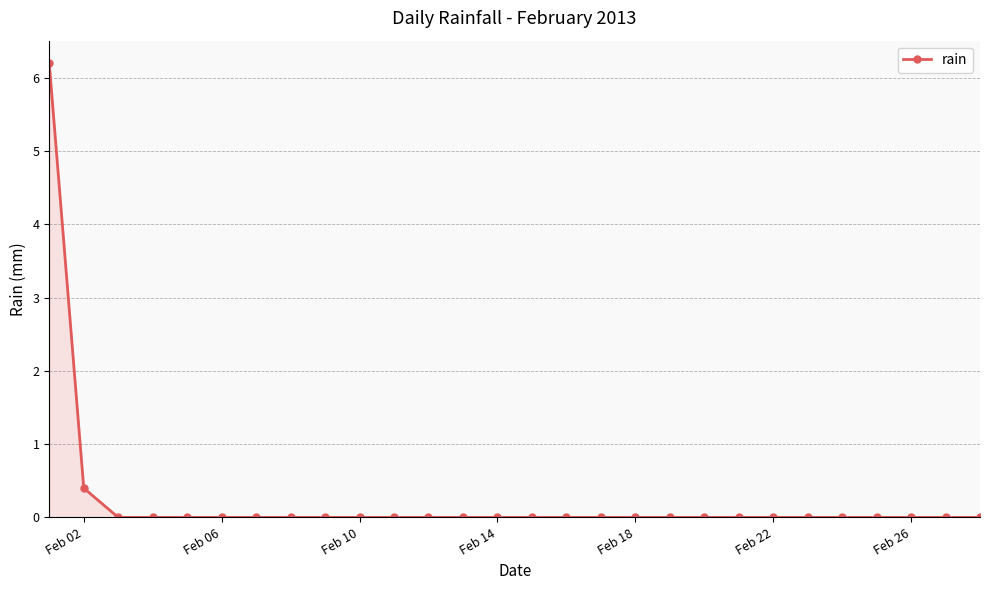

What is the difference between the maximum and minimum values?

6.2